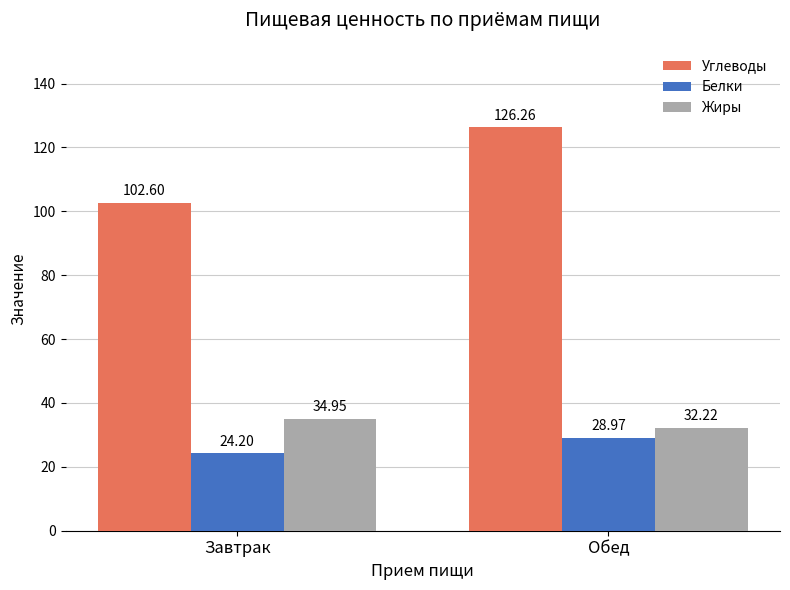

At how many categories does at least one series exceed 37?

2